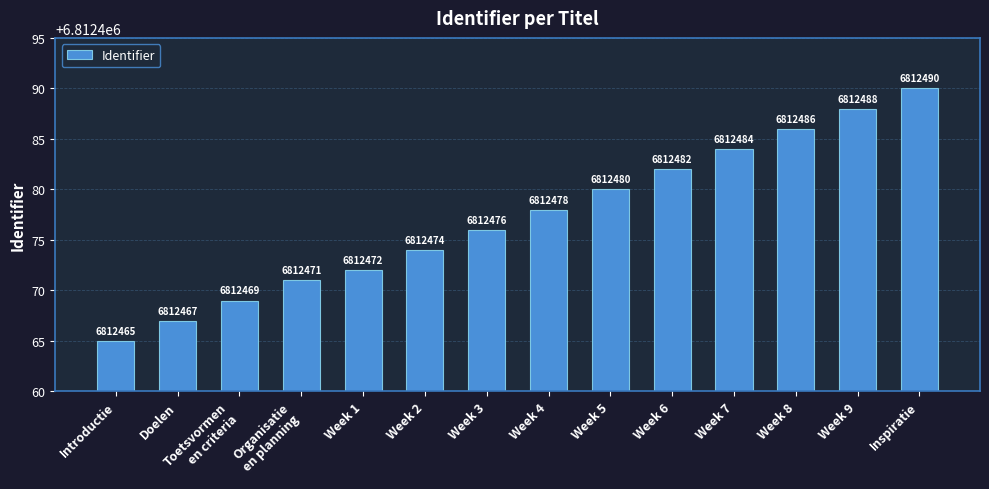

Approximately how many times larger is the value at Introductie compared to Doelen?

1.0